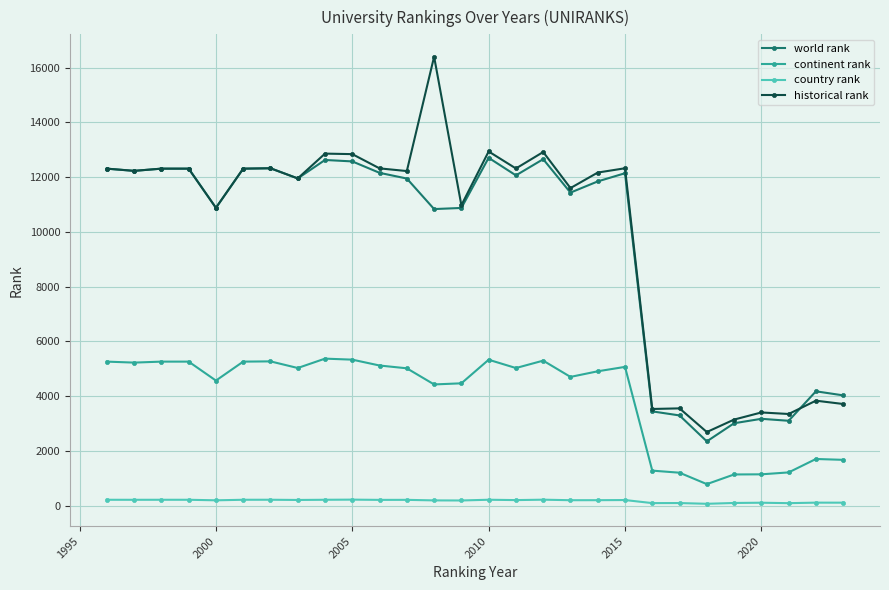

Which series has the widest spread of values?

historical rank